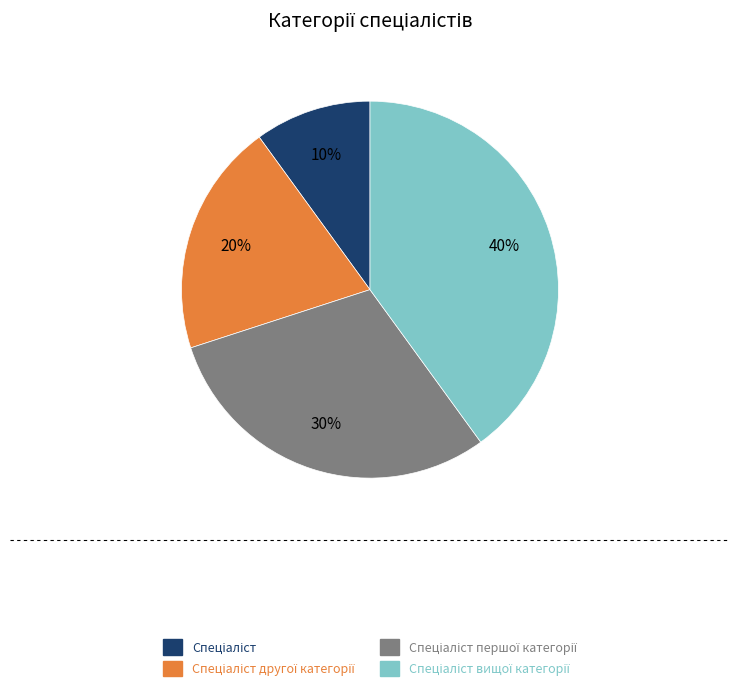

Is there a majority slice in this chart?

No